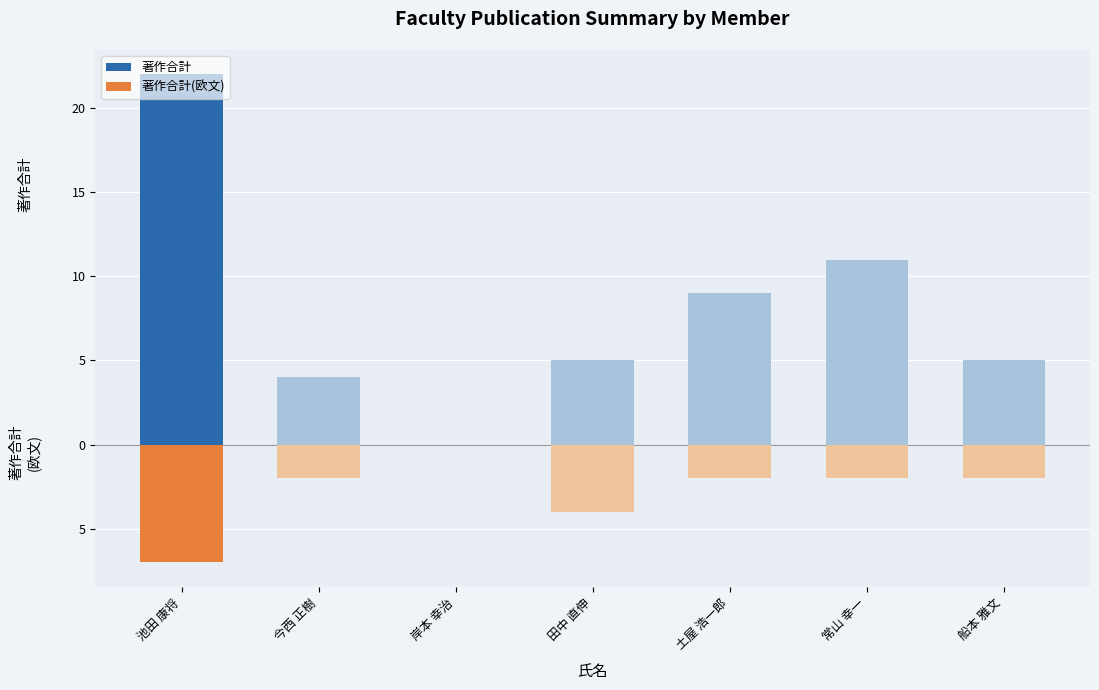

Reading left to right, extract all data points from this chart.

著作合計: 22	4	0	5	9	11	5
著作合計(欧文): -7	-2	0	-4	-2	-2	-2